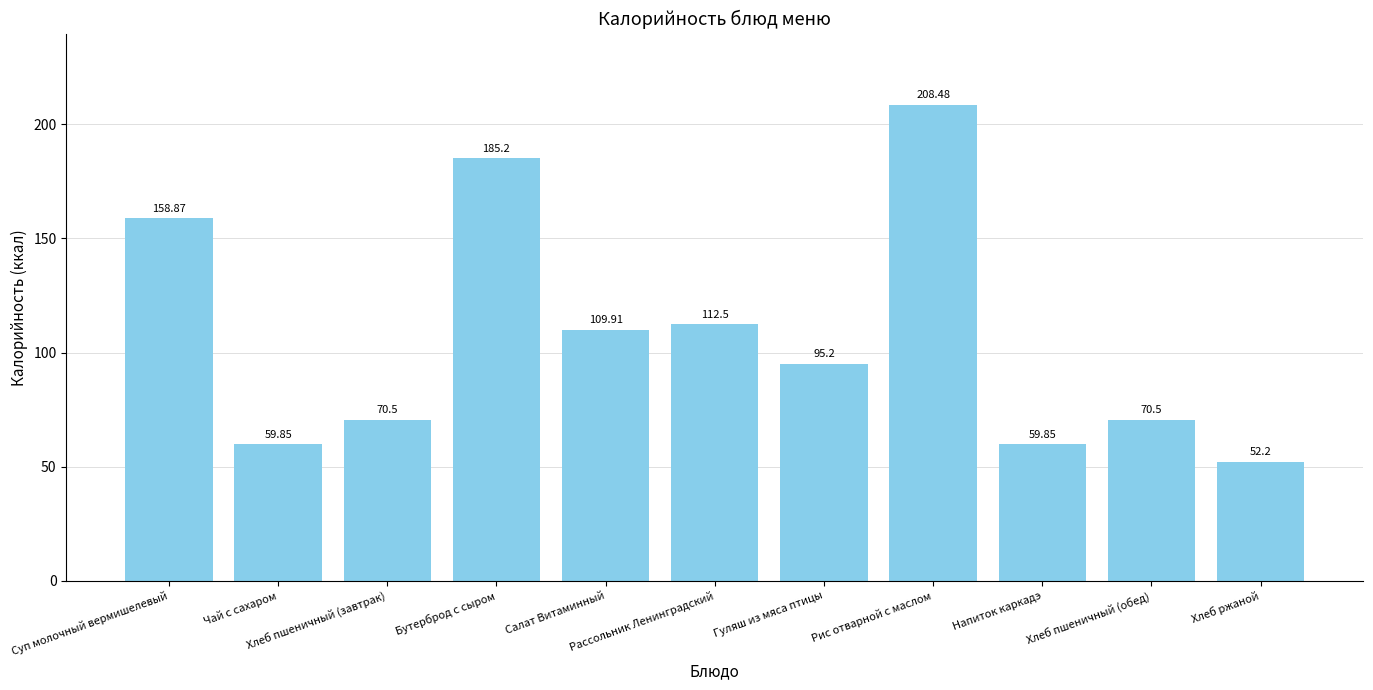

What is the minimum value shown in the chart?

52.2